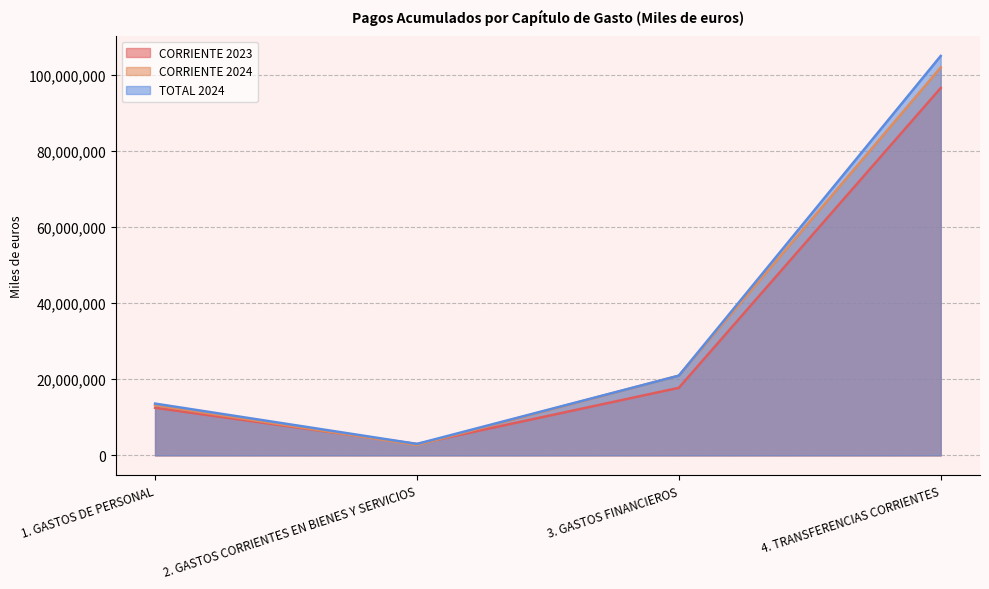

Is it true that CORRIENTE 2023 equals 17760157 at 3. GASTOS FINANCIEROS?

True